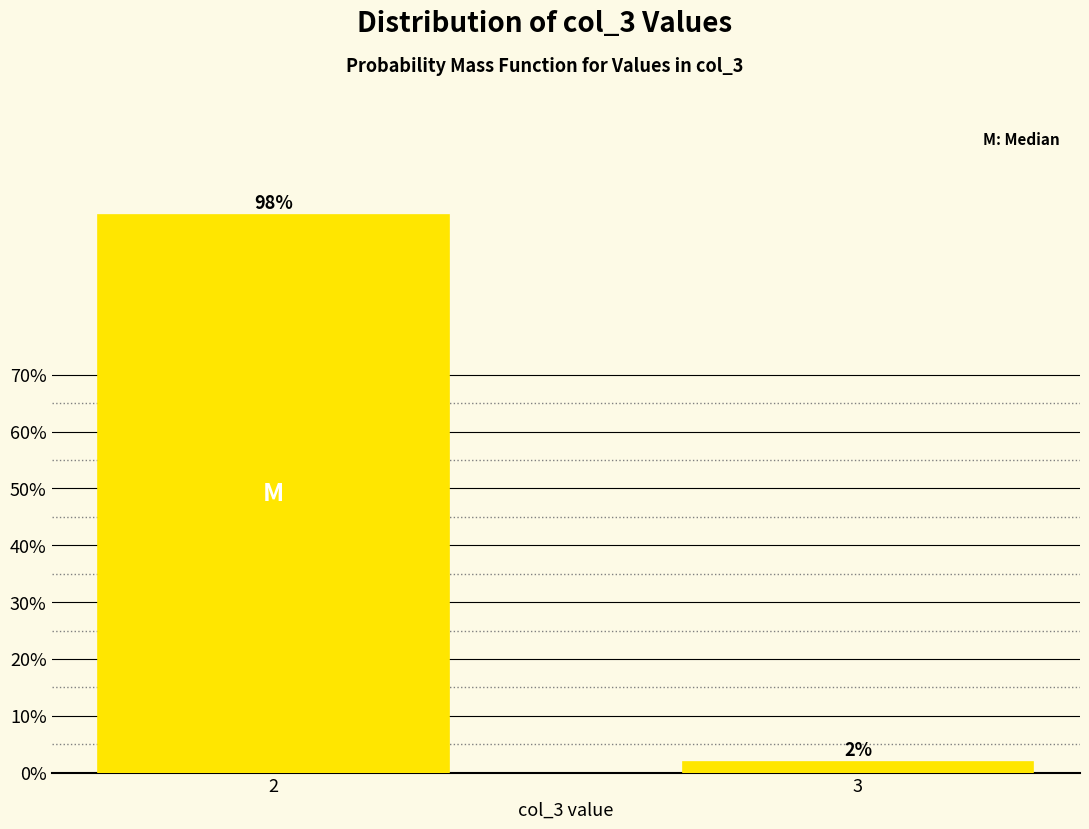

What is the sum of the values at 3 and 2?

100.0